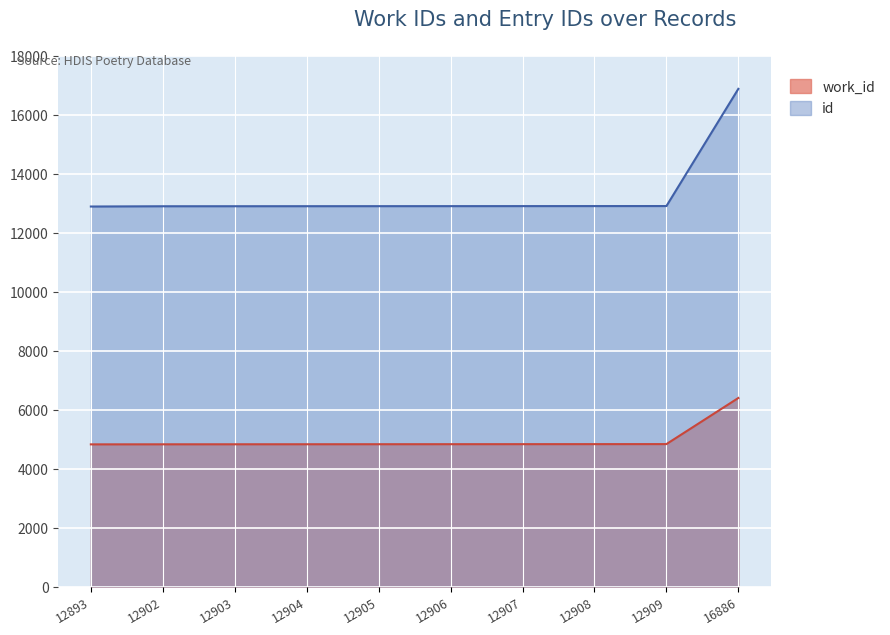

True or false: id has a value of 21054 at 12902.

False